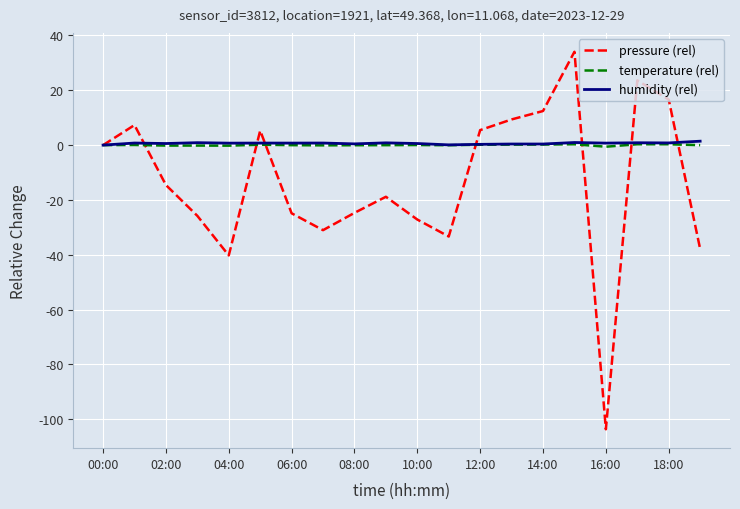

After their last crossing, which series has the higher values: pressure (rel) or humidity (rel)?

humidity (rel)